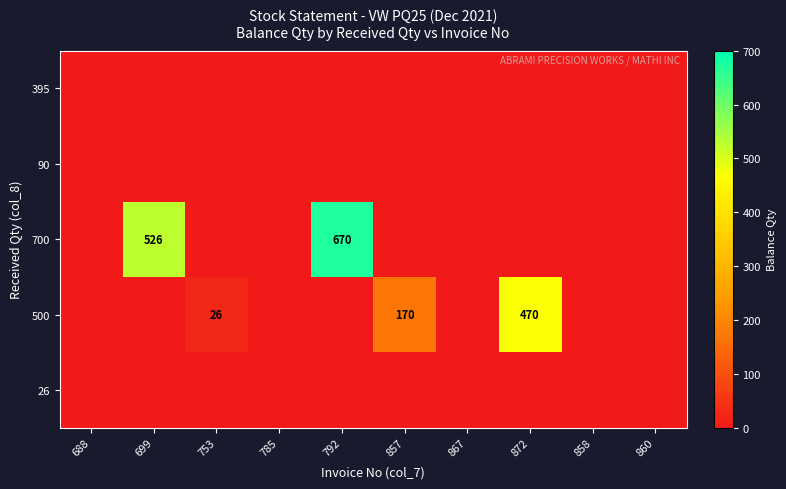

What is the difference between the 500 values at 857 and 872?

300